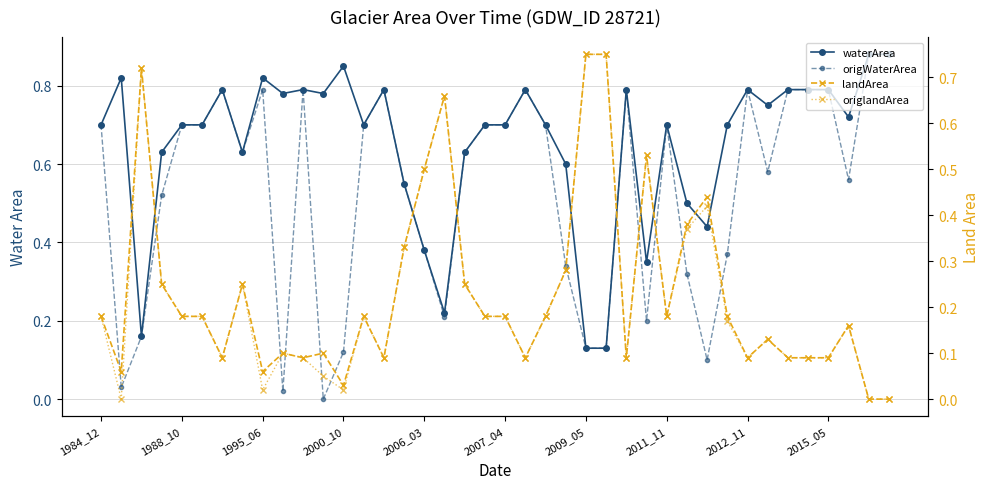

How many data points does each series have?

40